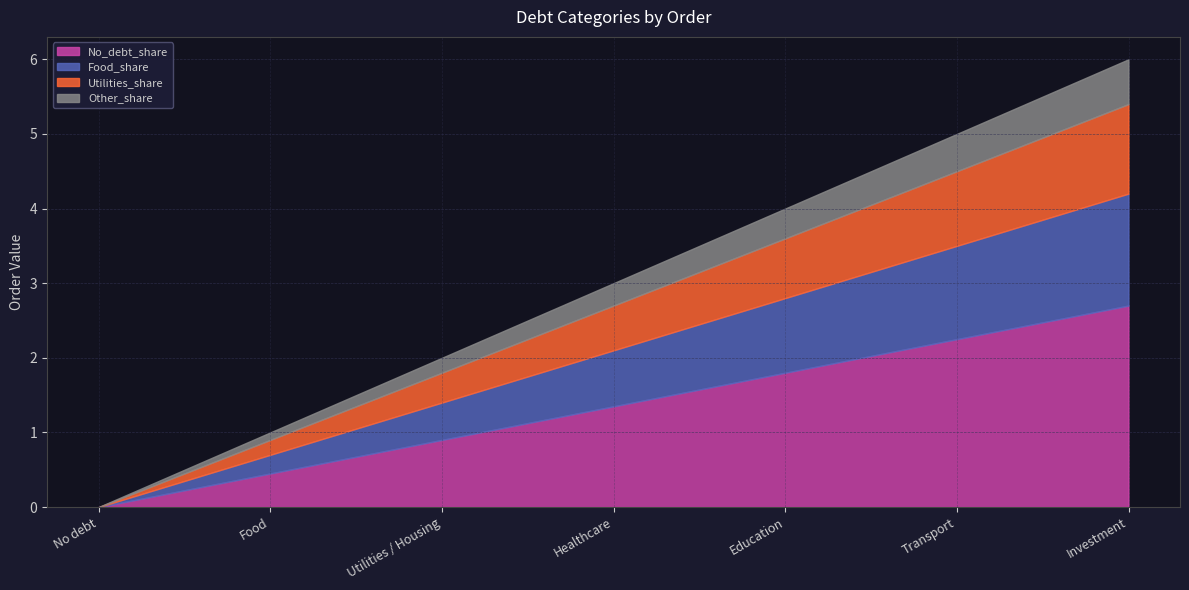

The chart shows a value of 3 at Utilities / Housing. True or false?

False